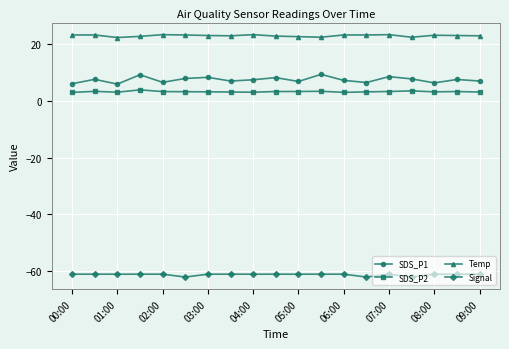

What is the value of the SDS_P1 point at the 16th from the left?

7.7